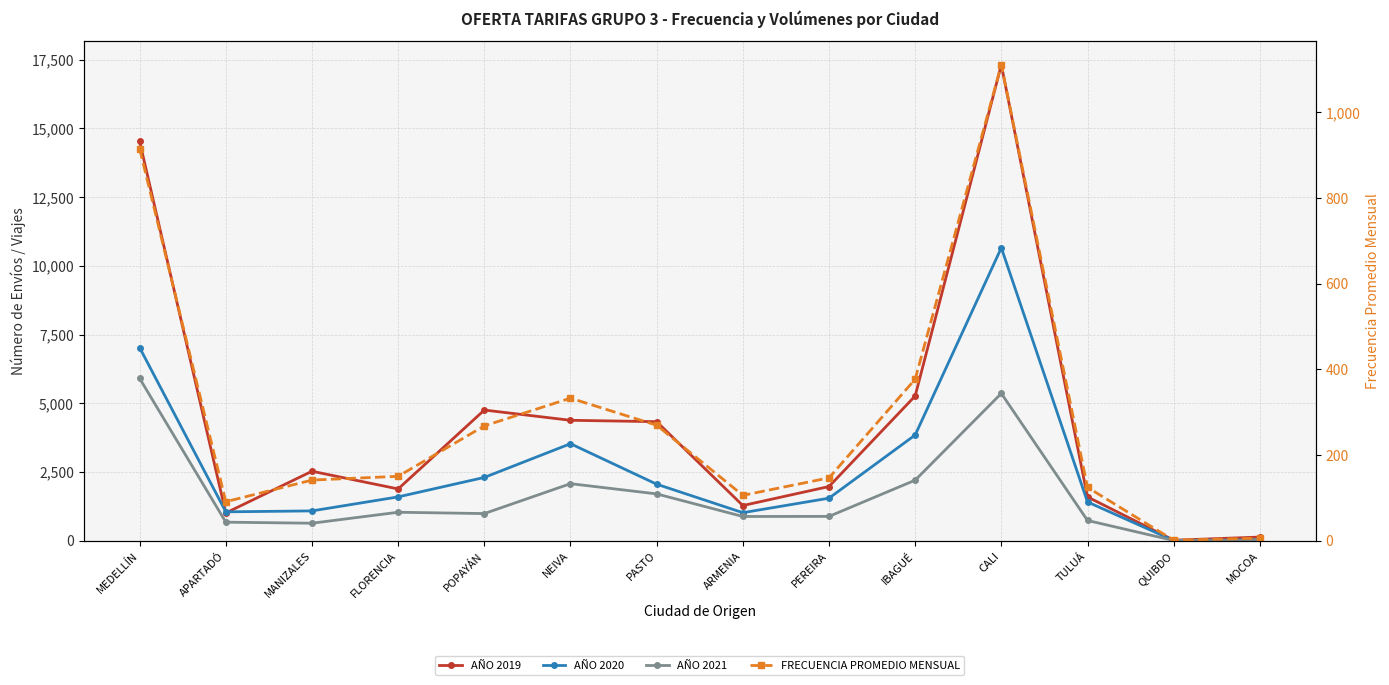

What is the lowest value of the AÑO 2020 series?

5.0